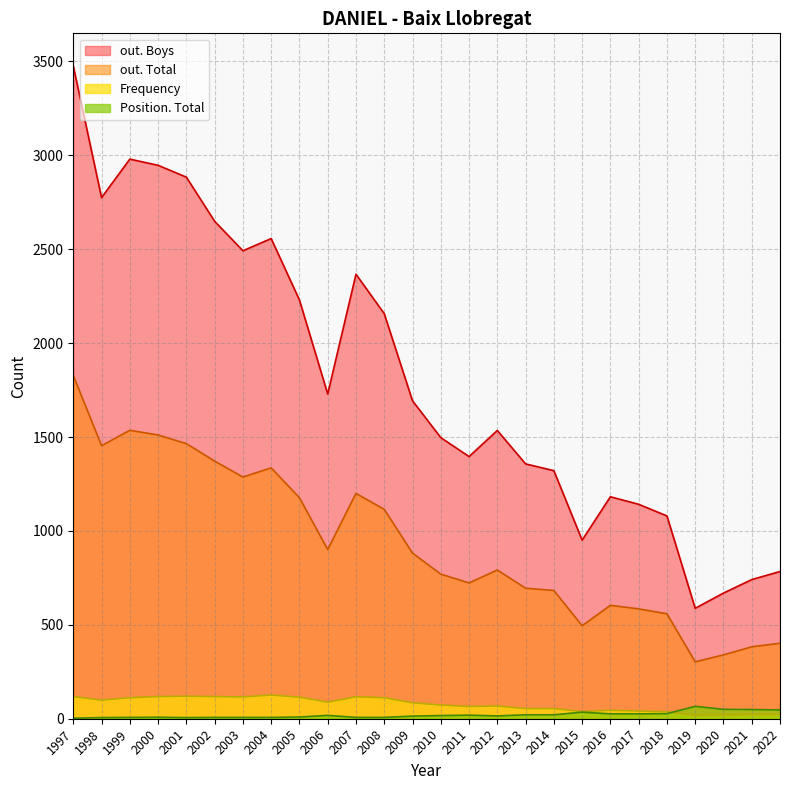

Which series has the largest total across all categories?

out. Boys